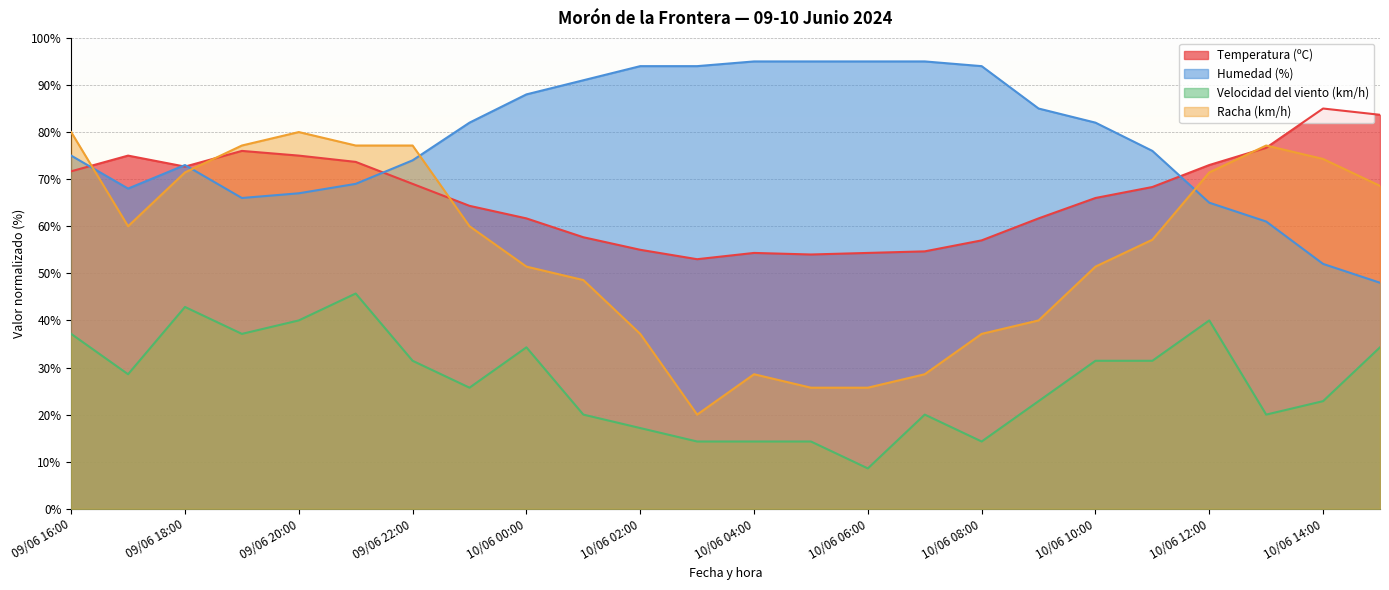

What is the sum of the Racha (km/h) values at 10/06 13:00 and 09/06 16:00?

157.1